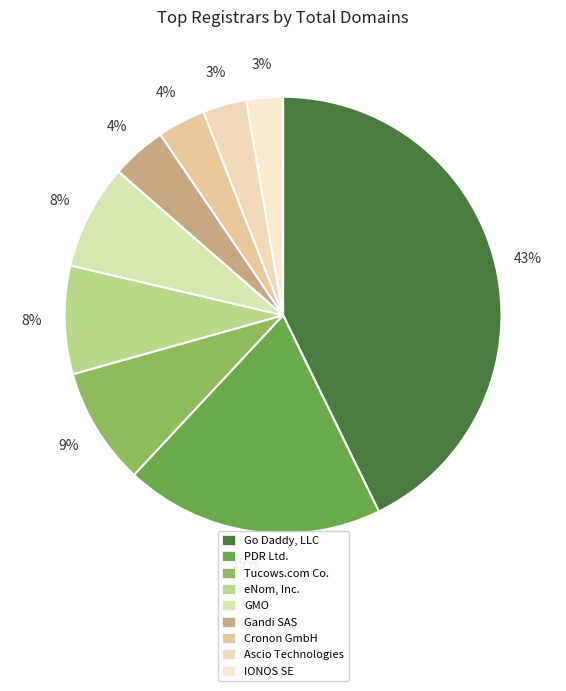

How many slices are in this pie chart?

9